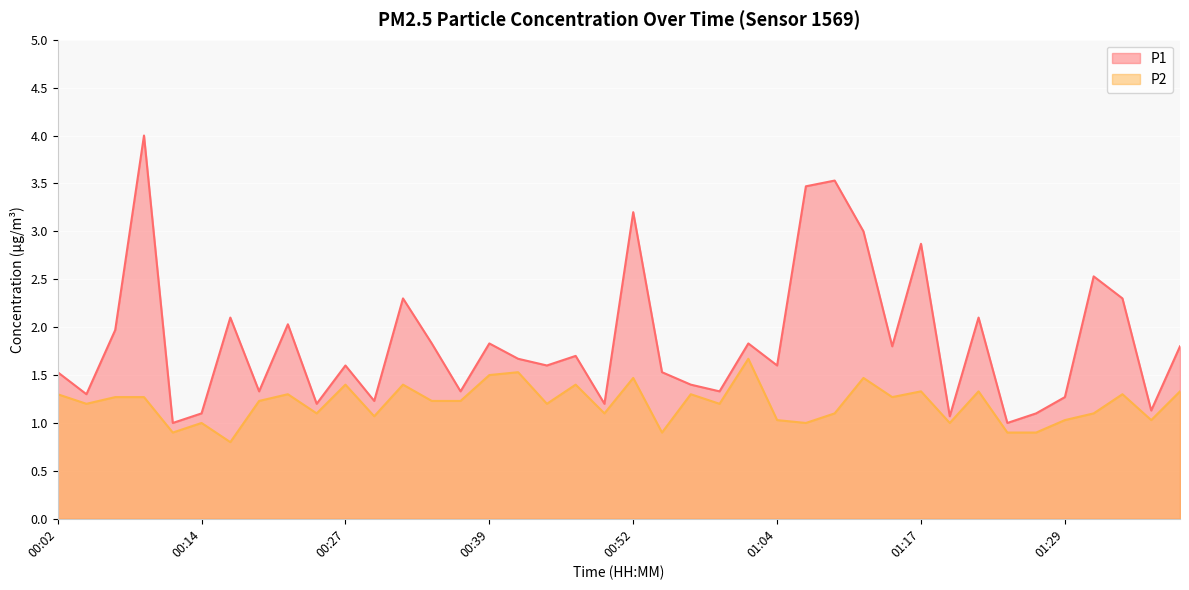

Which category has the lowest value across all series?

00:17